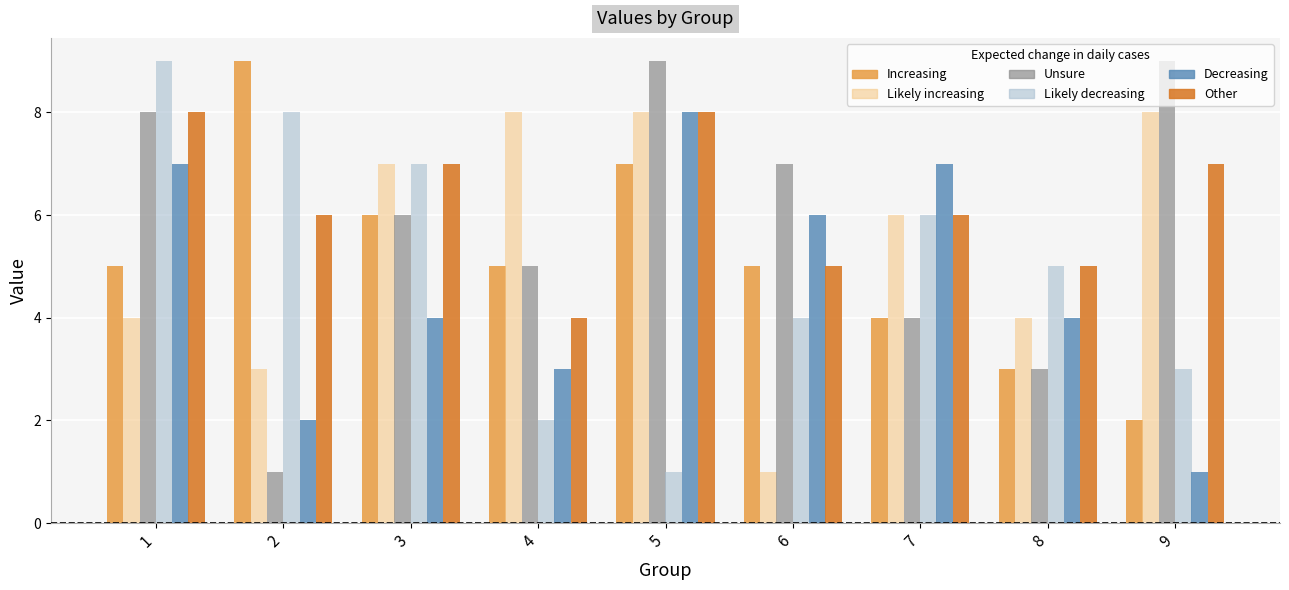

What is the greatest value displayed?

9